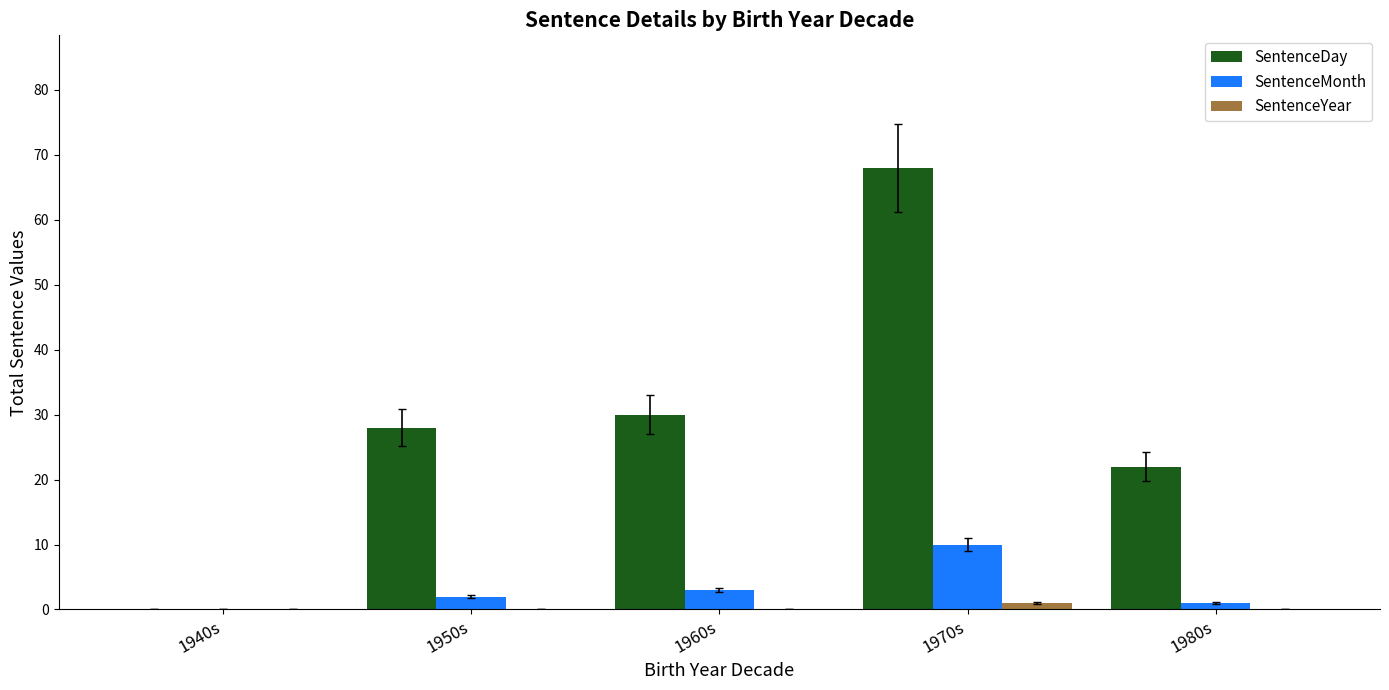

True or false: SentenceDay has a value of 8 at 1950s.

False